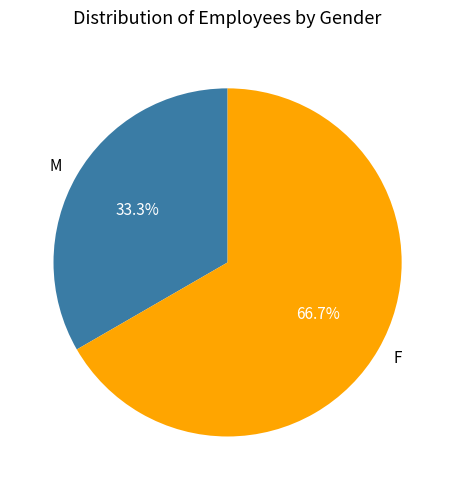

Which category accounts for the majority?

F